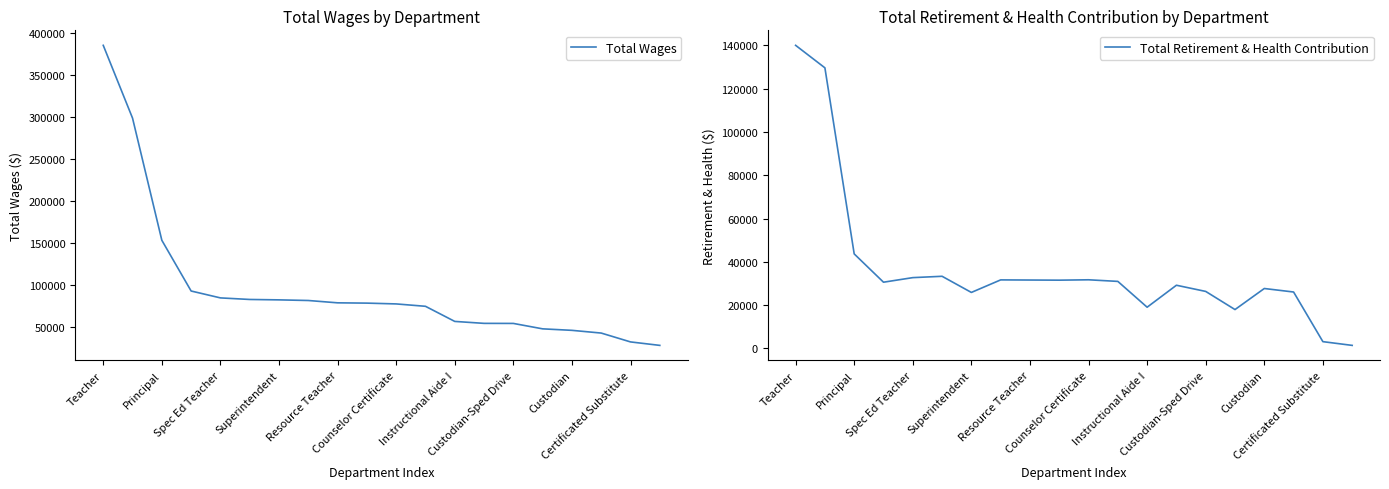

What is the average value of the Total Wages series?

96378